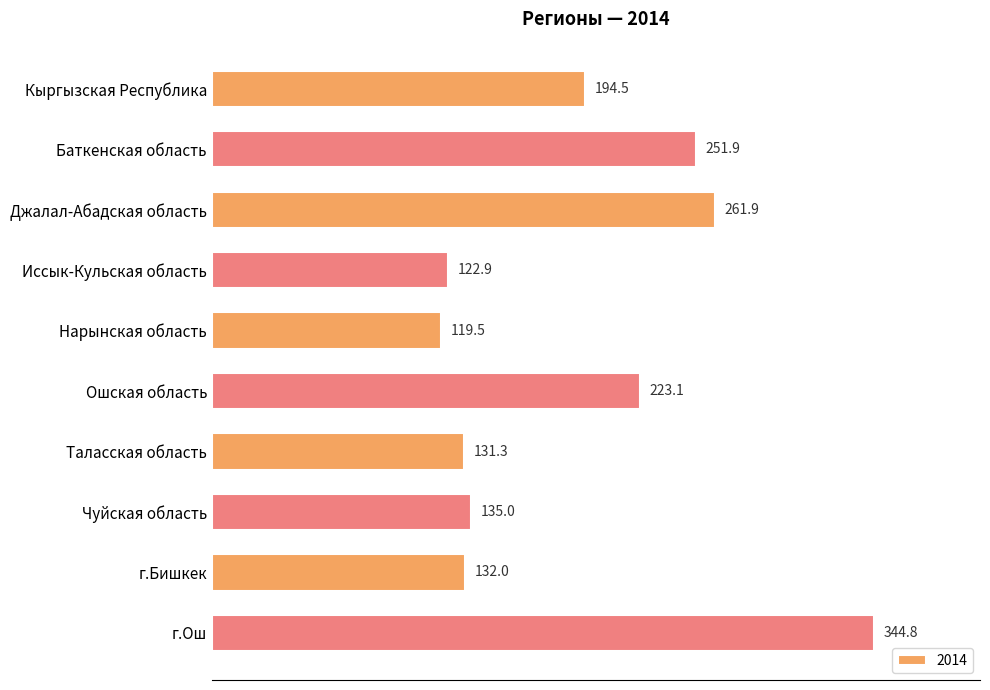

Reading top to bottom, what are all the values shown in this chart?

194.5	251.9	261.9	122.9	119.5	223.1	131.3	135.0	132.0	344.8